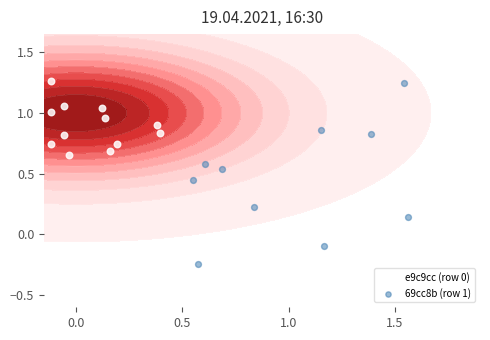

Rank the series by their average value, from lowest to highest.

69cc8b4a53a3aa5ca7803c31fe4a01426958fd5, e9c9cc807154ad2f1ed5e942a68c3b7c6f7c72d